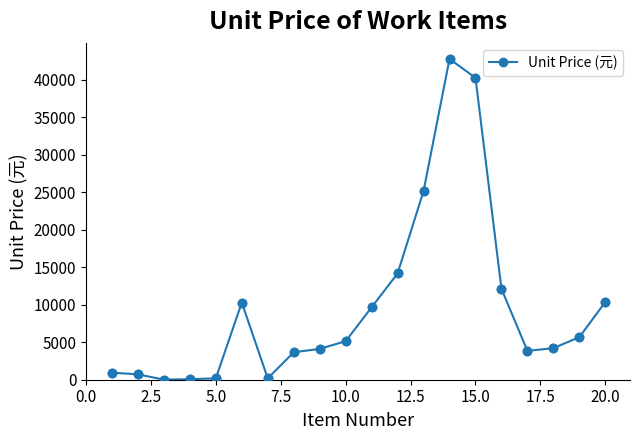

True or false: the data has more than 0 interior local peaks.

True